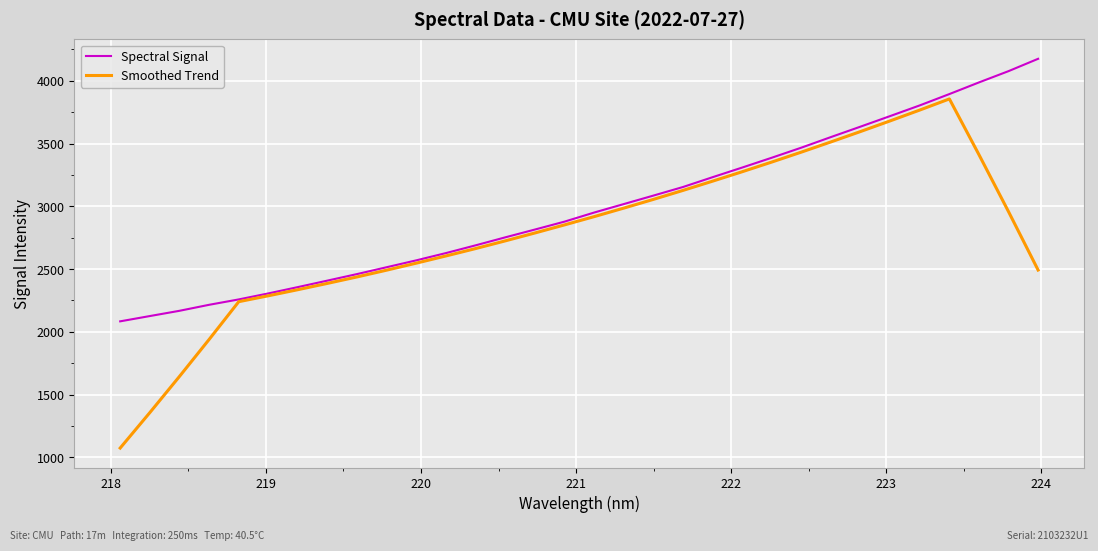

What is the maximum value shown in the chart?

4175.0